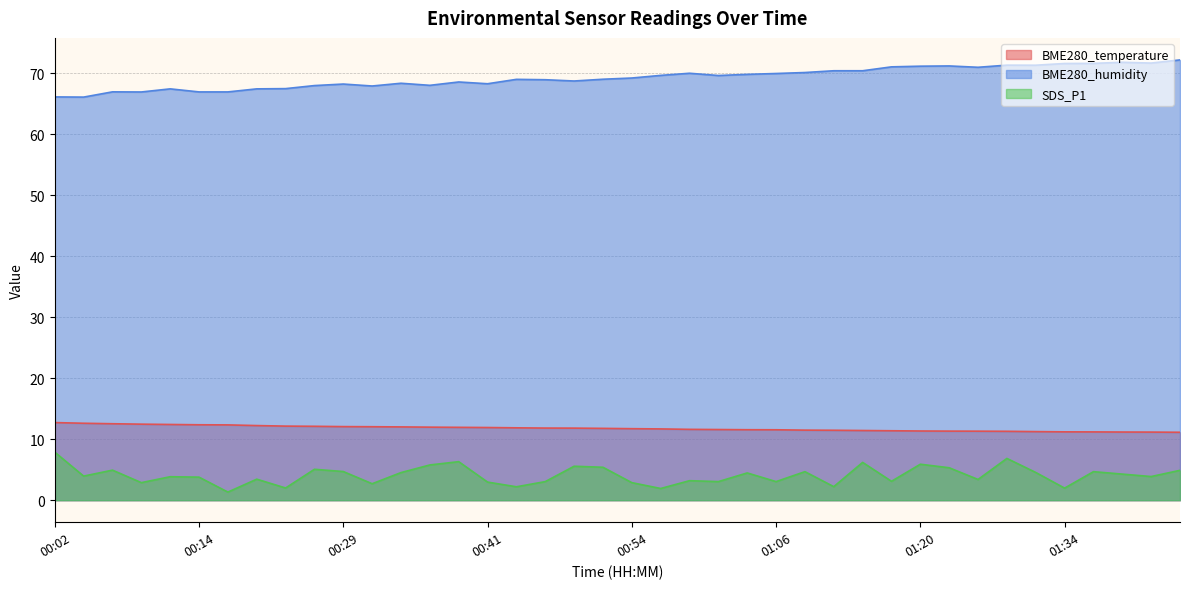

Where does the SDS_P1 series first go above 3?

00:02